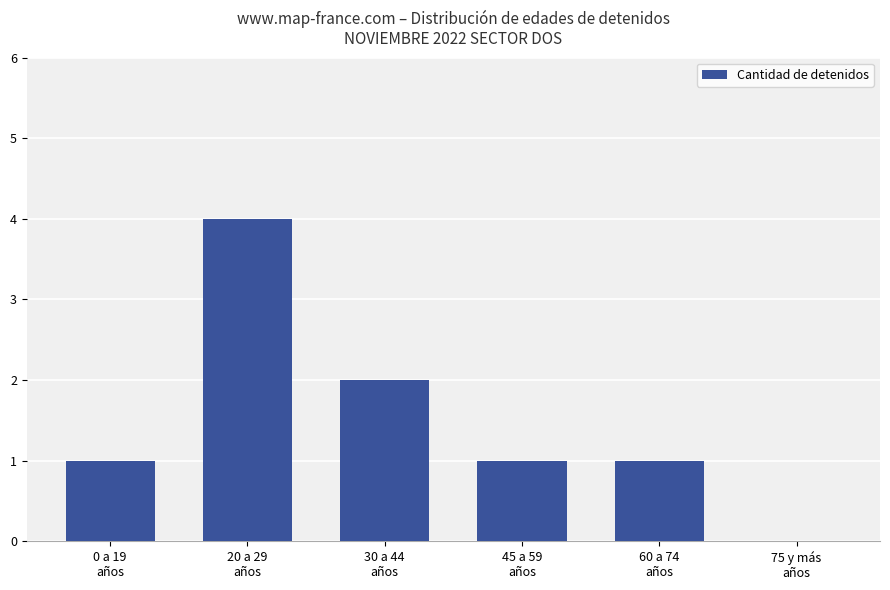

What is the sum of all values?

9